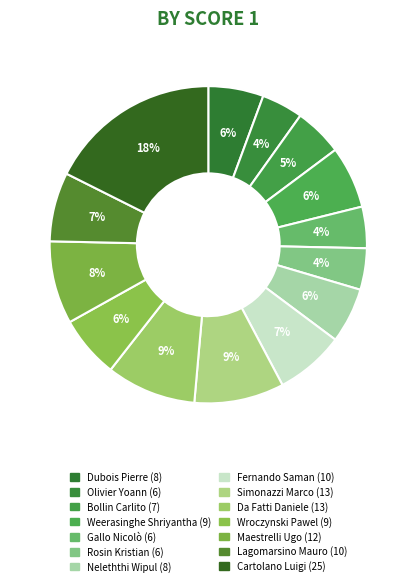

How many segments does this pie chart have?

14